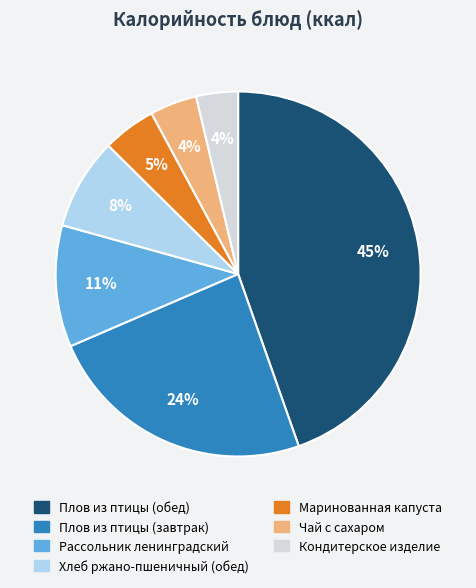

Count the number of slices in the pie.

7